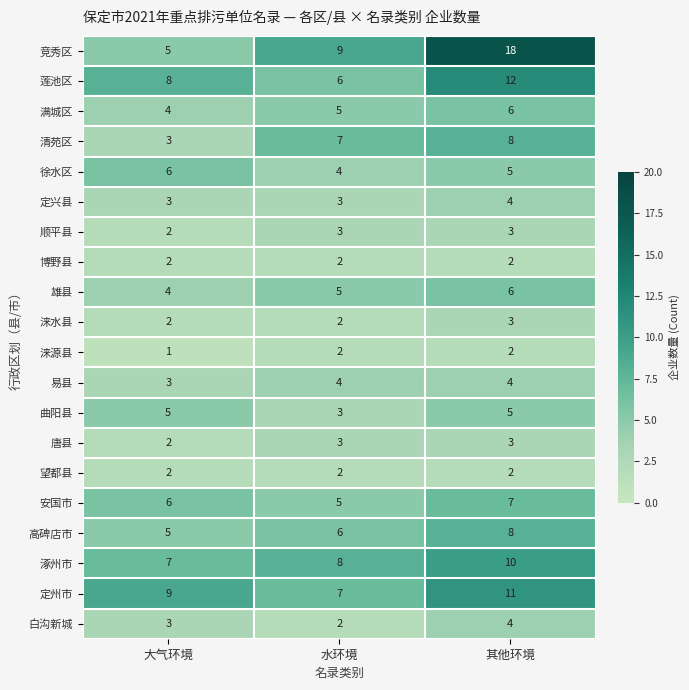

Which series has the largest total across all categories?

竞秀区